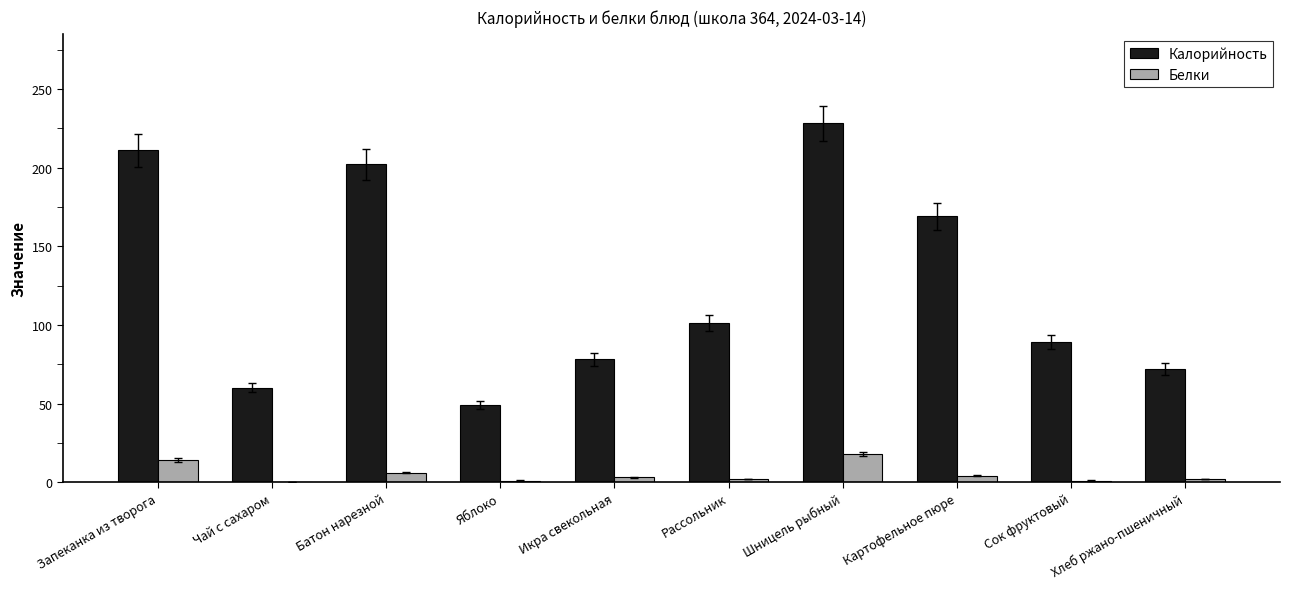

Which series changed the most between Запеканка из творога and Хлеб ржано-пшеничный?

Калорийность